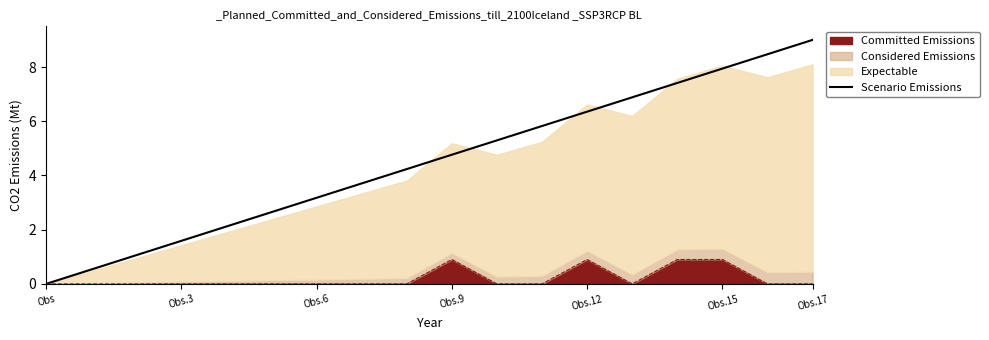

Which label corresponds to the smallest value in the chart?

Obs